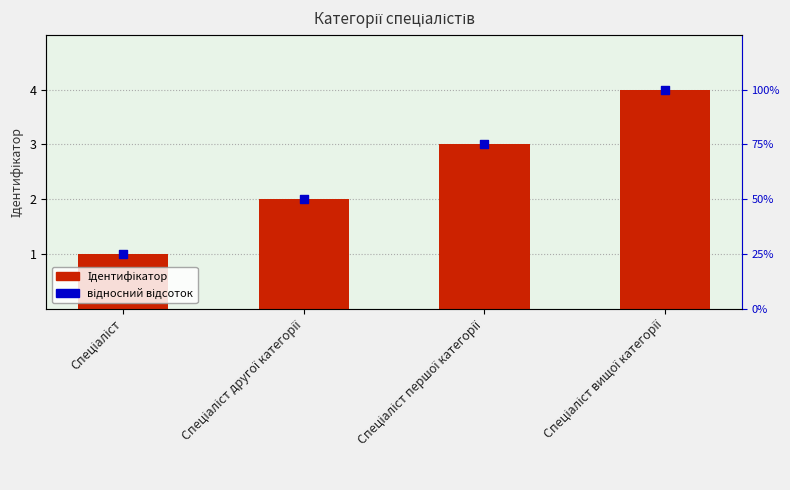

Which series contains the highest Y value?

відносний відсоток